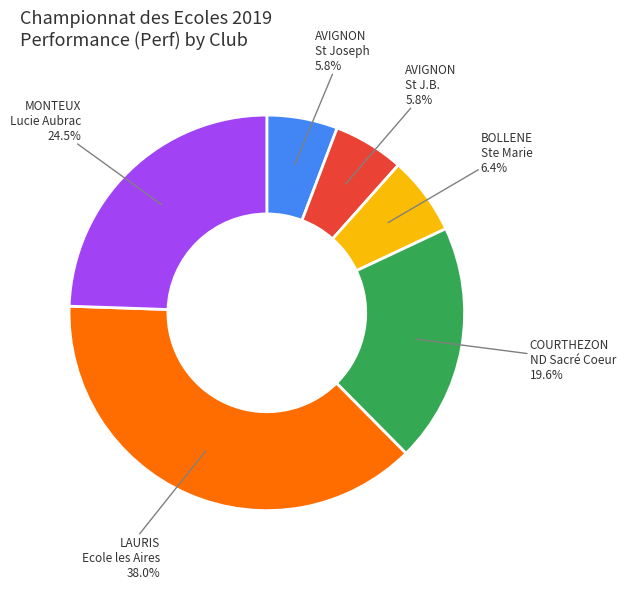

What is the largest slice in the pie chart?

LAURIS Ecole les Aires